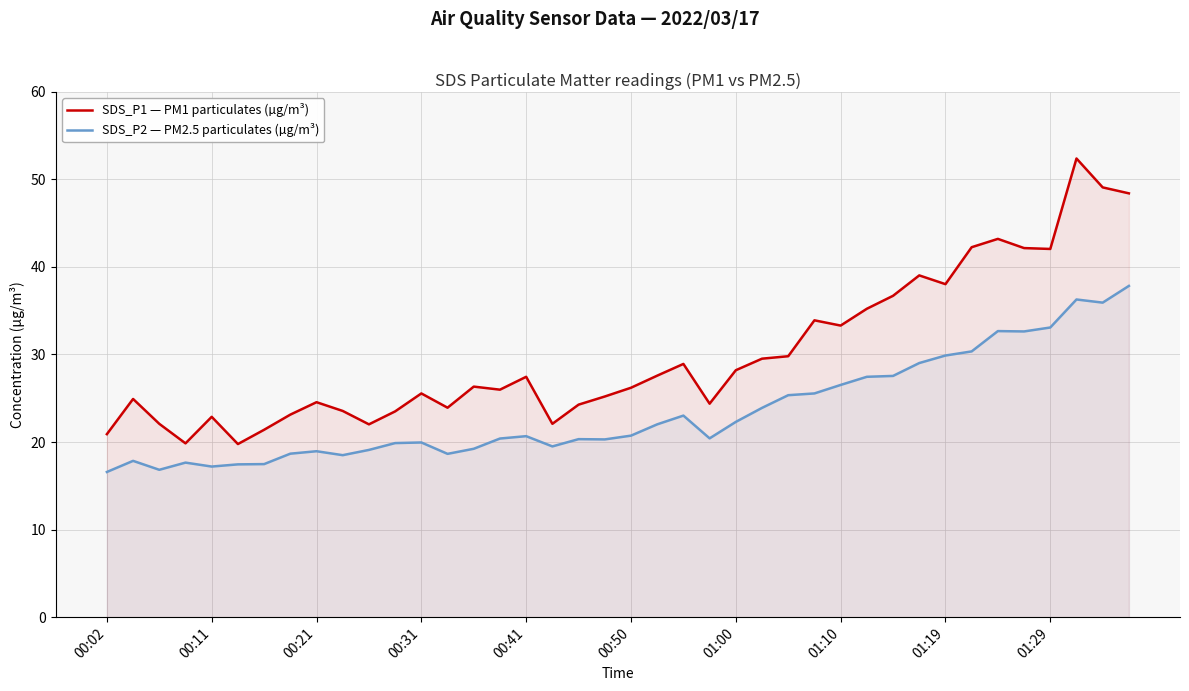

True or false: SDS_P2 — PM2.5 particulates (µg/m³) and SDS_P1 — PM1 particulates (µg/m³) intersect in this chart.

False